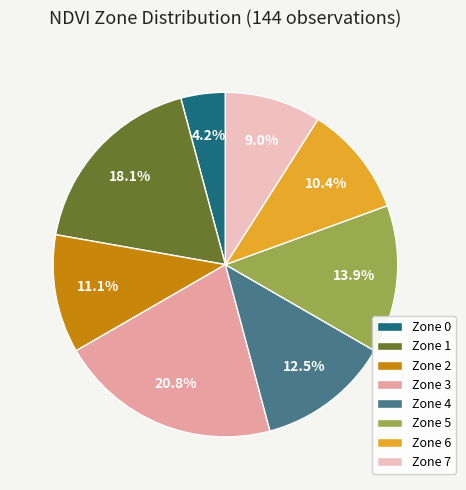

To the nearest percent, what percentage of the pie is Zone 3?

21%